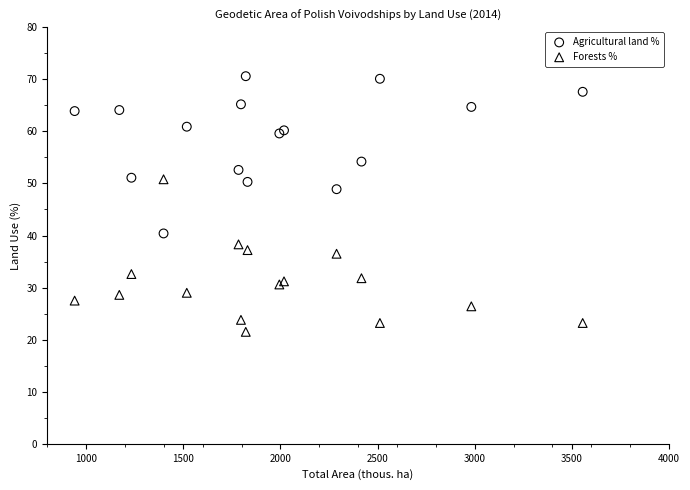

Which series reaches the minimum Y coordinate?

Forests %